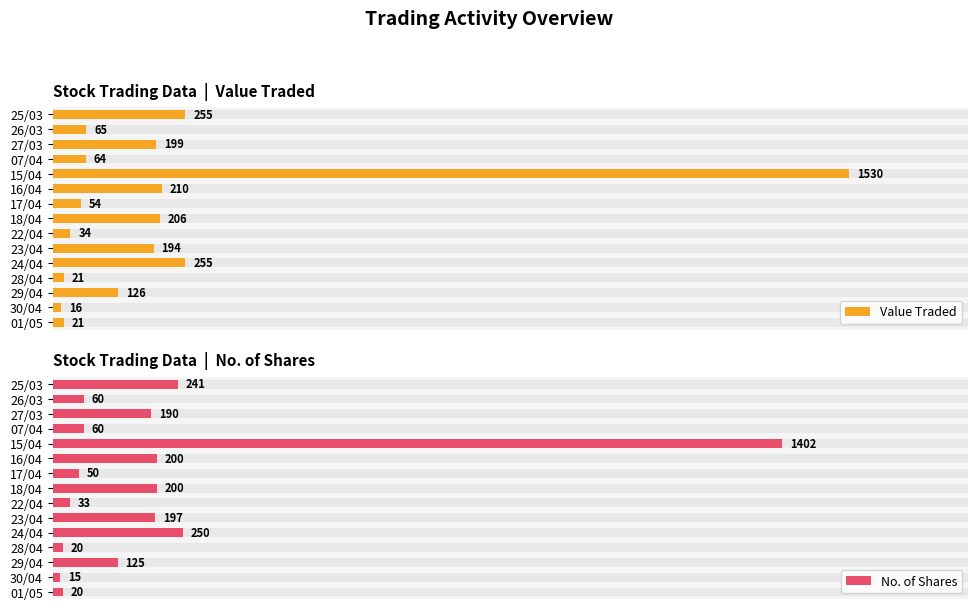

Does the chart contain any negative values?

No